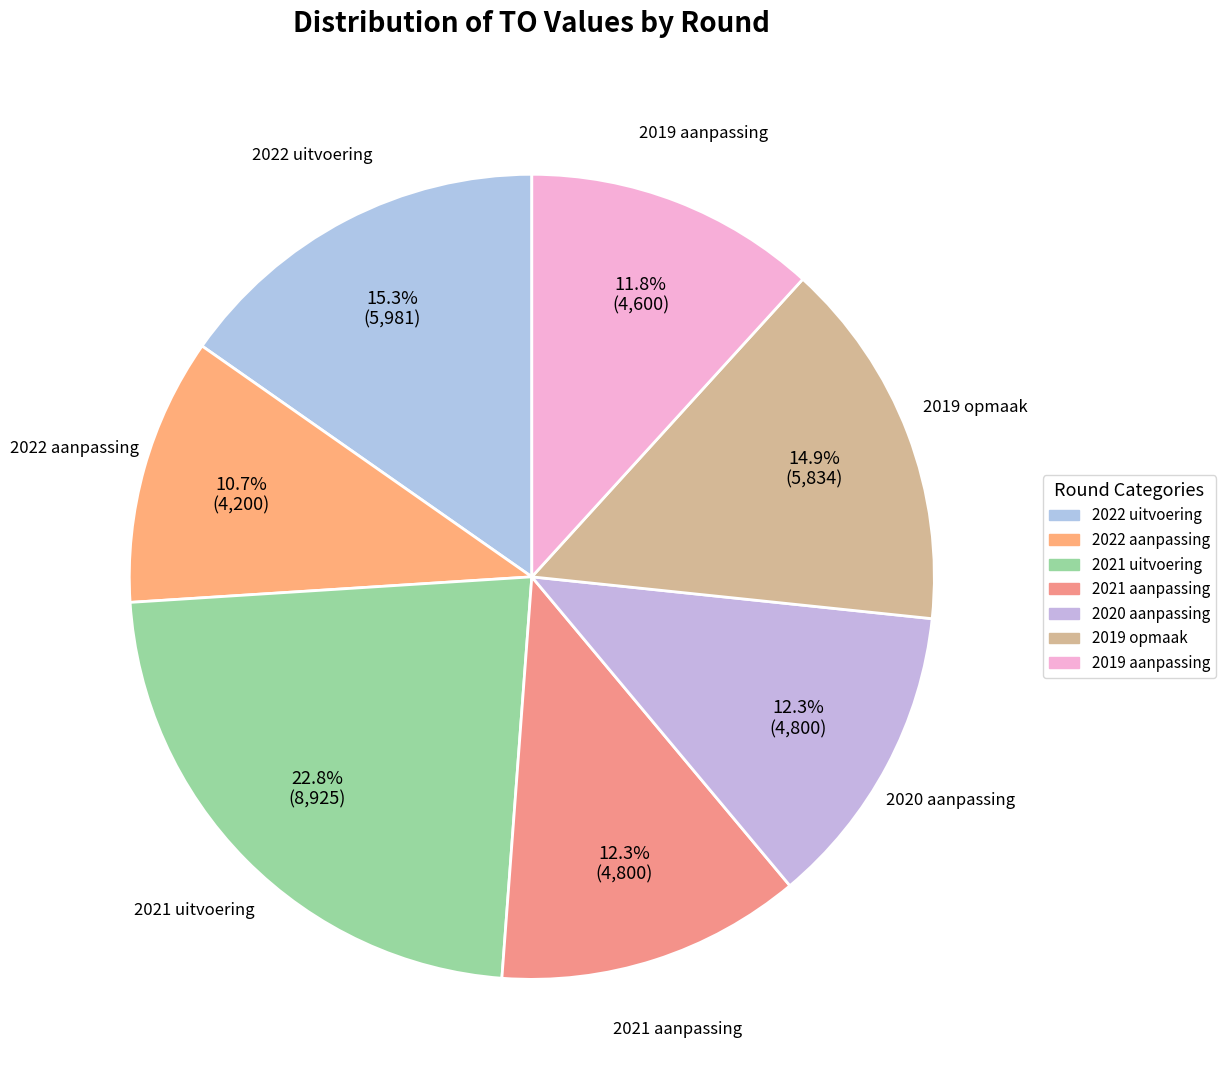

What is the smallest slice in the pie chart?

2022 aanpassing